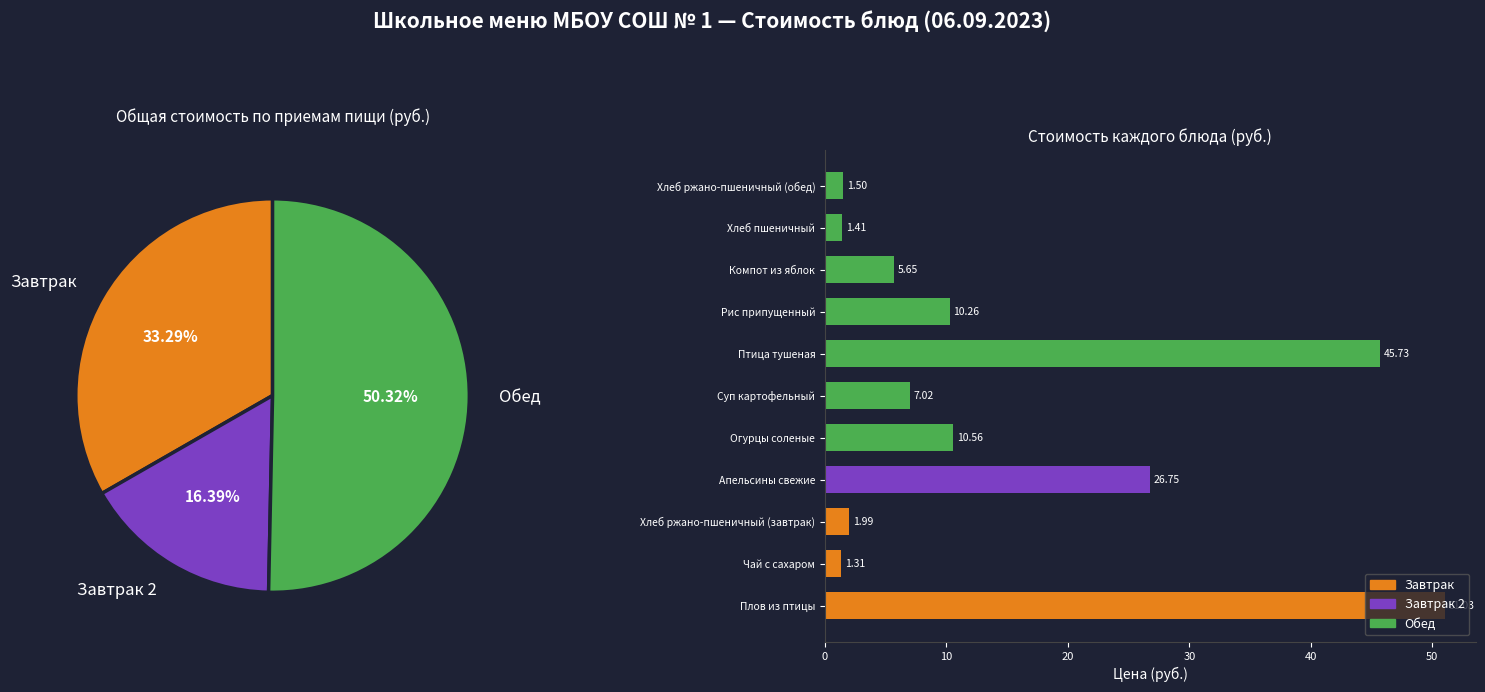

True or false: Хлеб ржано-пшеничный (завтрак) accounts for 11% of the total.

False